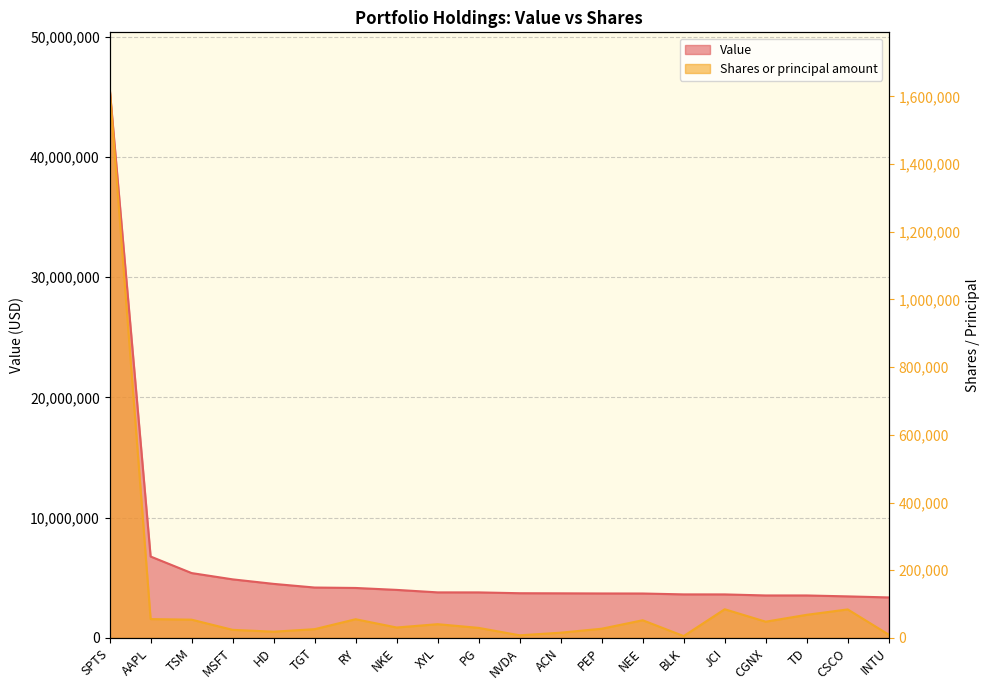

True or false: Shares or principal amount has more than 0 interior local peaks.

True